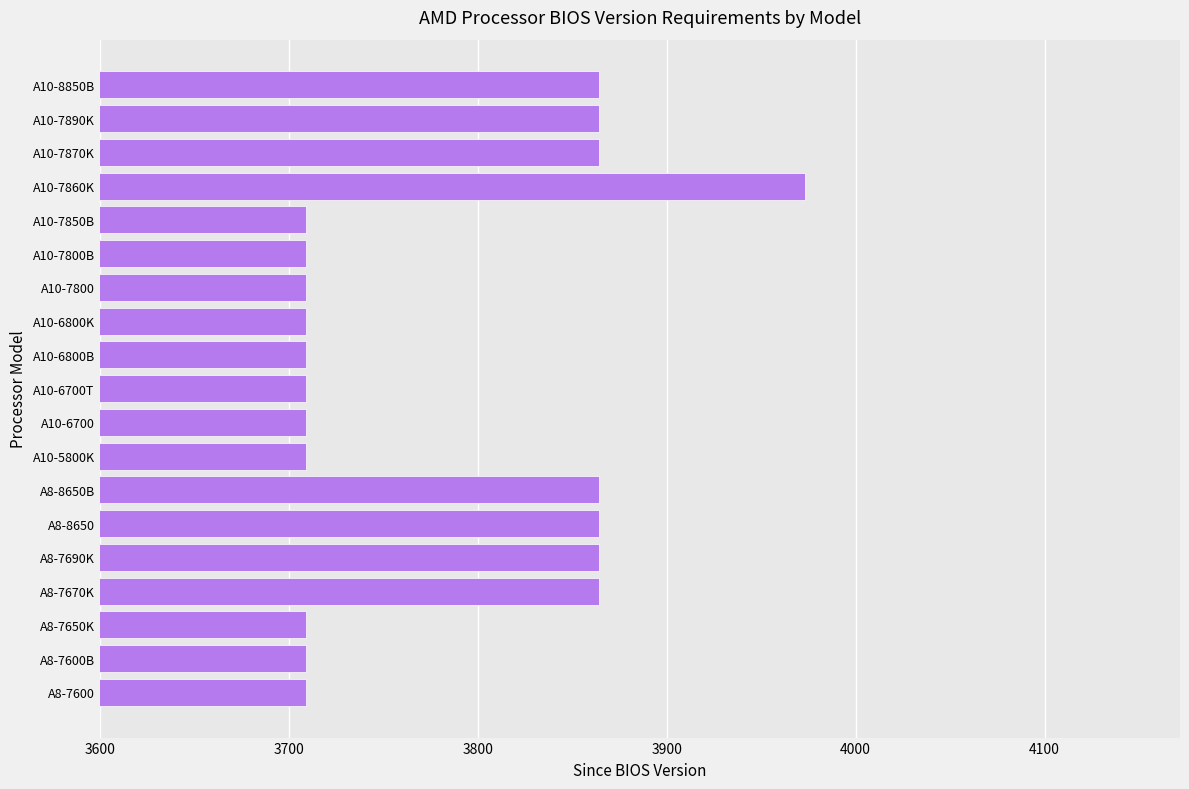

What is the change in value from A10-5800K to A8-7670K?

+155